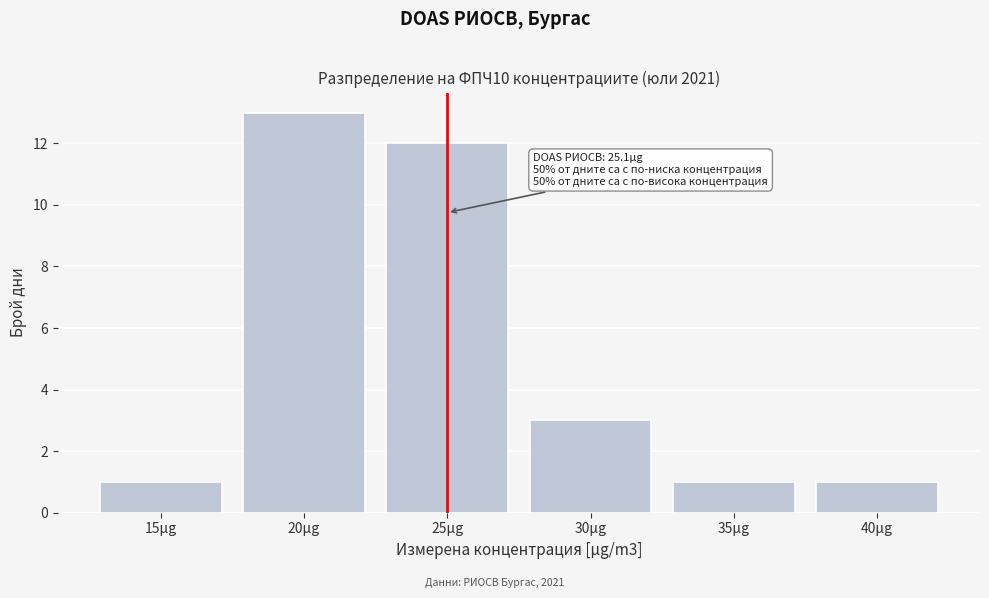

Reading left to right, list all the values displayed in this chart.

1	13	12	3	1	1